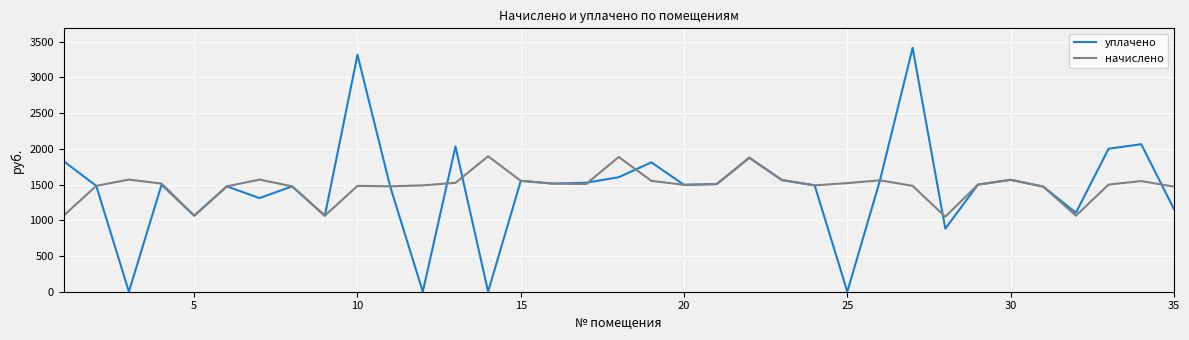

What is the minimum value for начислено?

1049.5